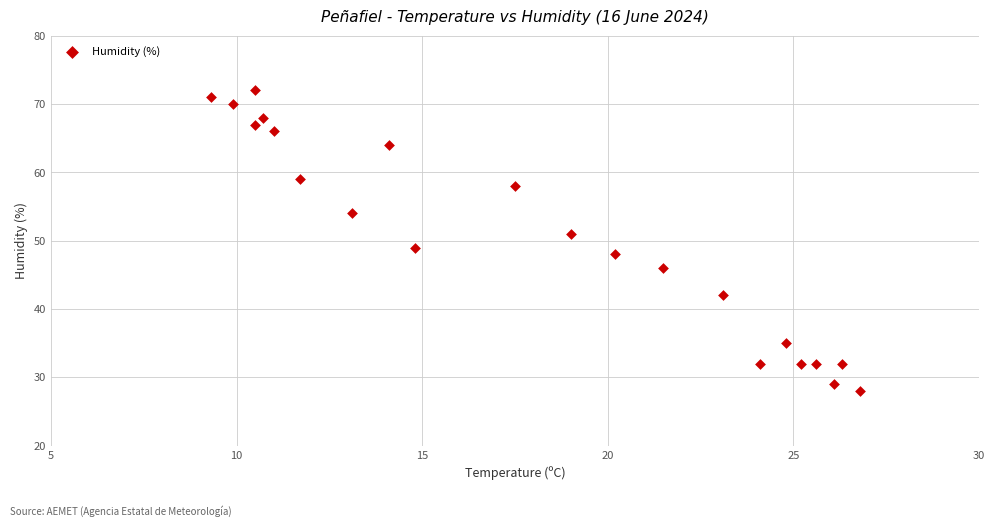

What is the range of Y values (max minus min)?

44